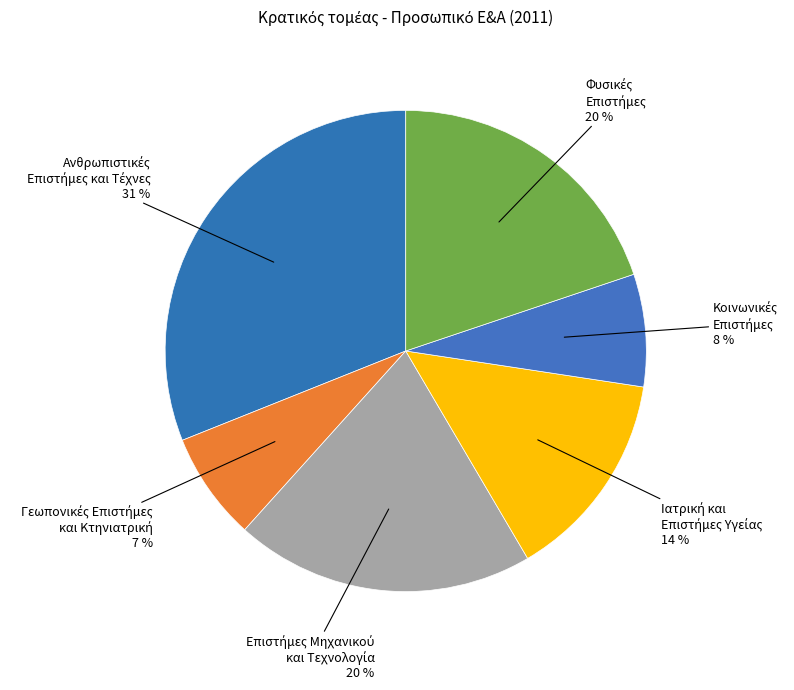

Is there any slice that represents more than half of the pie?

No